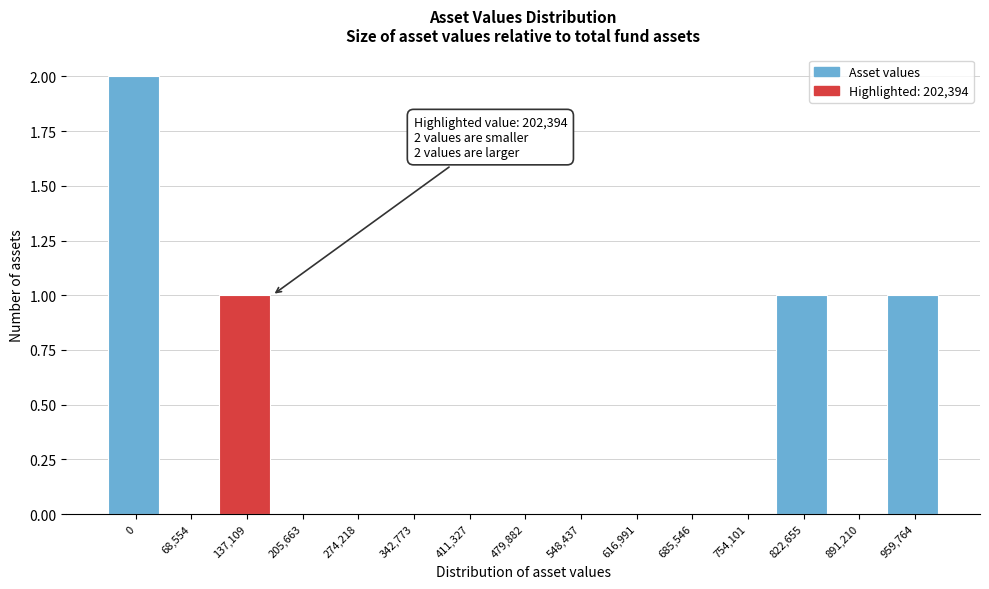

Reading left to right, what are all the values shown in this chart?

0=2	68,554=0	137,109=1	205,663=0	274,218=0	342,773=0	411,327=0	479,882=0	548,437=0	616,991=0	685,546=0	754,101=0	822,655=1	891,210=0	959,764=1